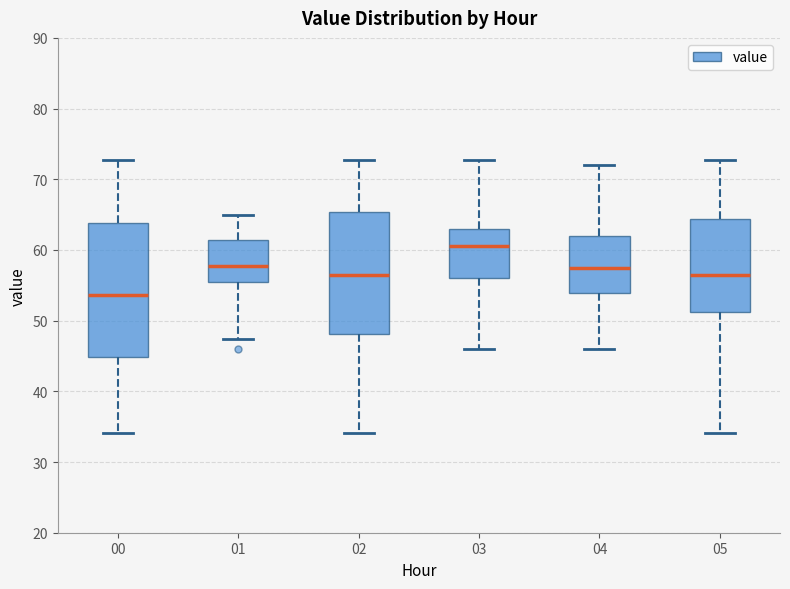

Which box is the tallest, from its lower edge to its upper edge?

00